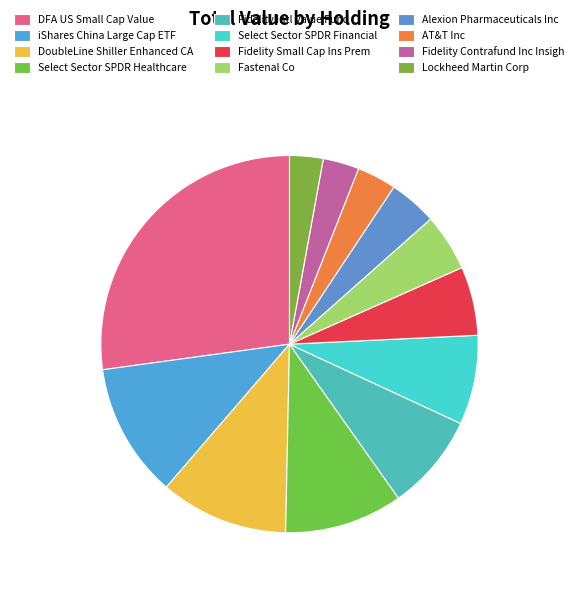

What percentage do Fidelity Small Cap Ins Prem and Select Sector SPDR Healthcare together represent?

16.0%